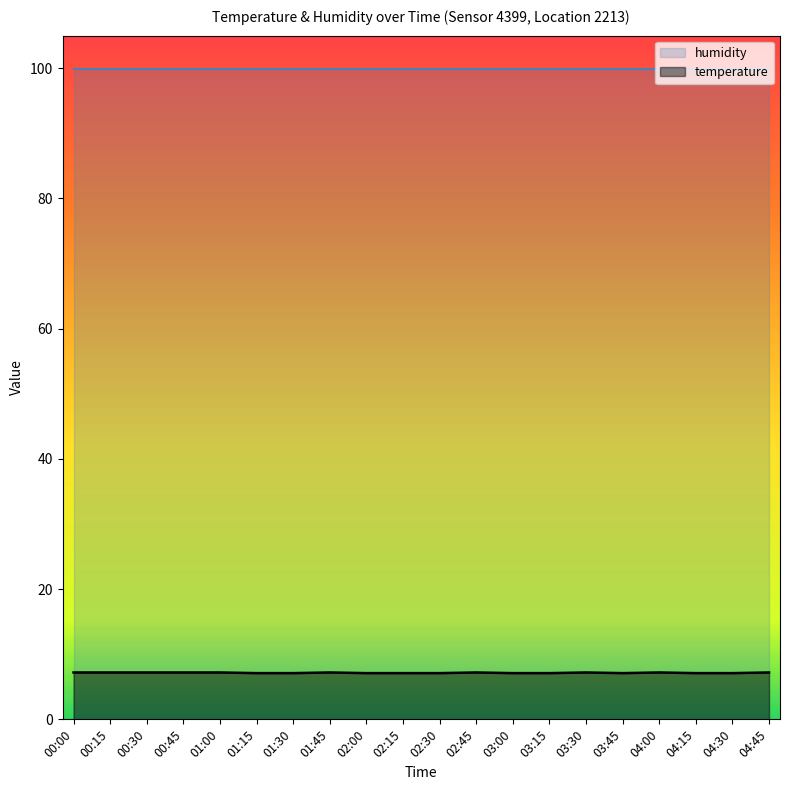

What is the ratio of the value at 02:00 to the value at 04:00?

1.0